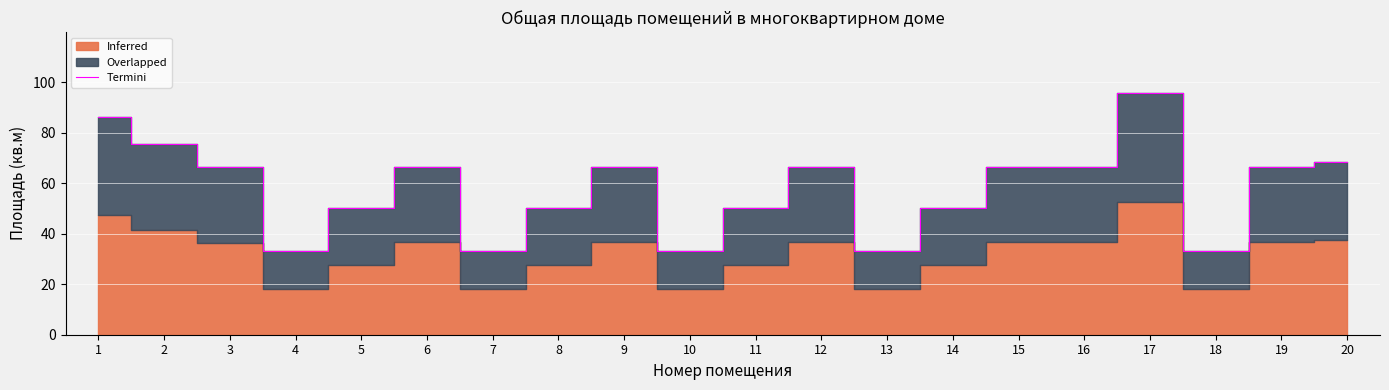

Is it true that the value at 11 is 50.3?

True